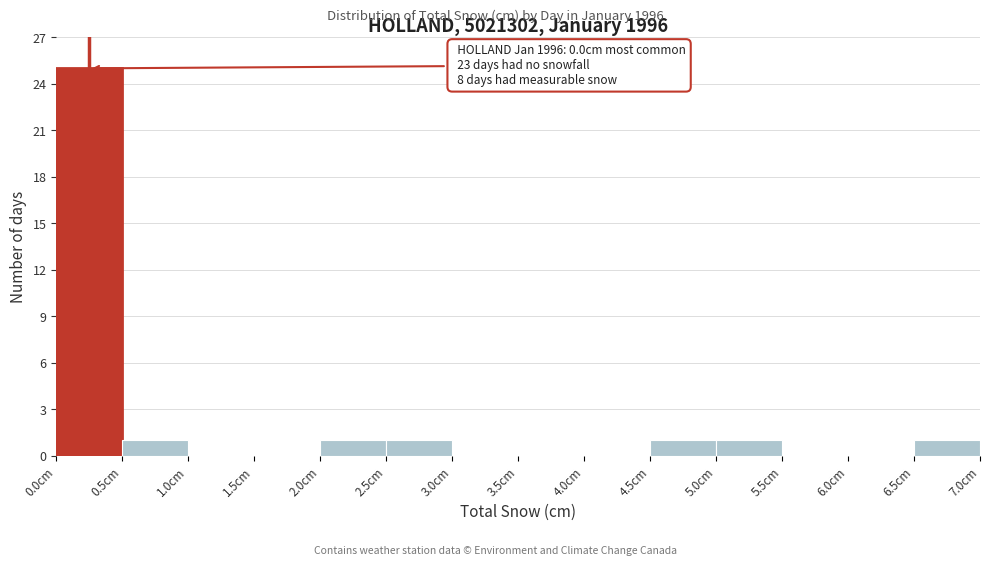

Which range on the x-axis has the tallest bar?

0.0 to 0.5